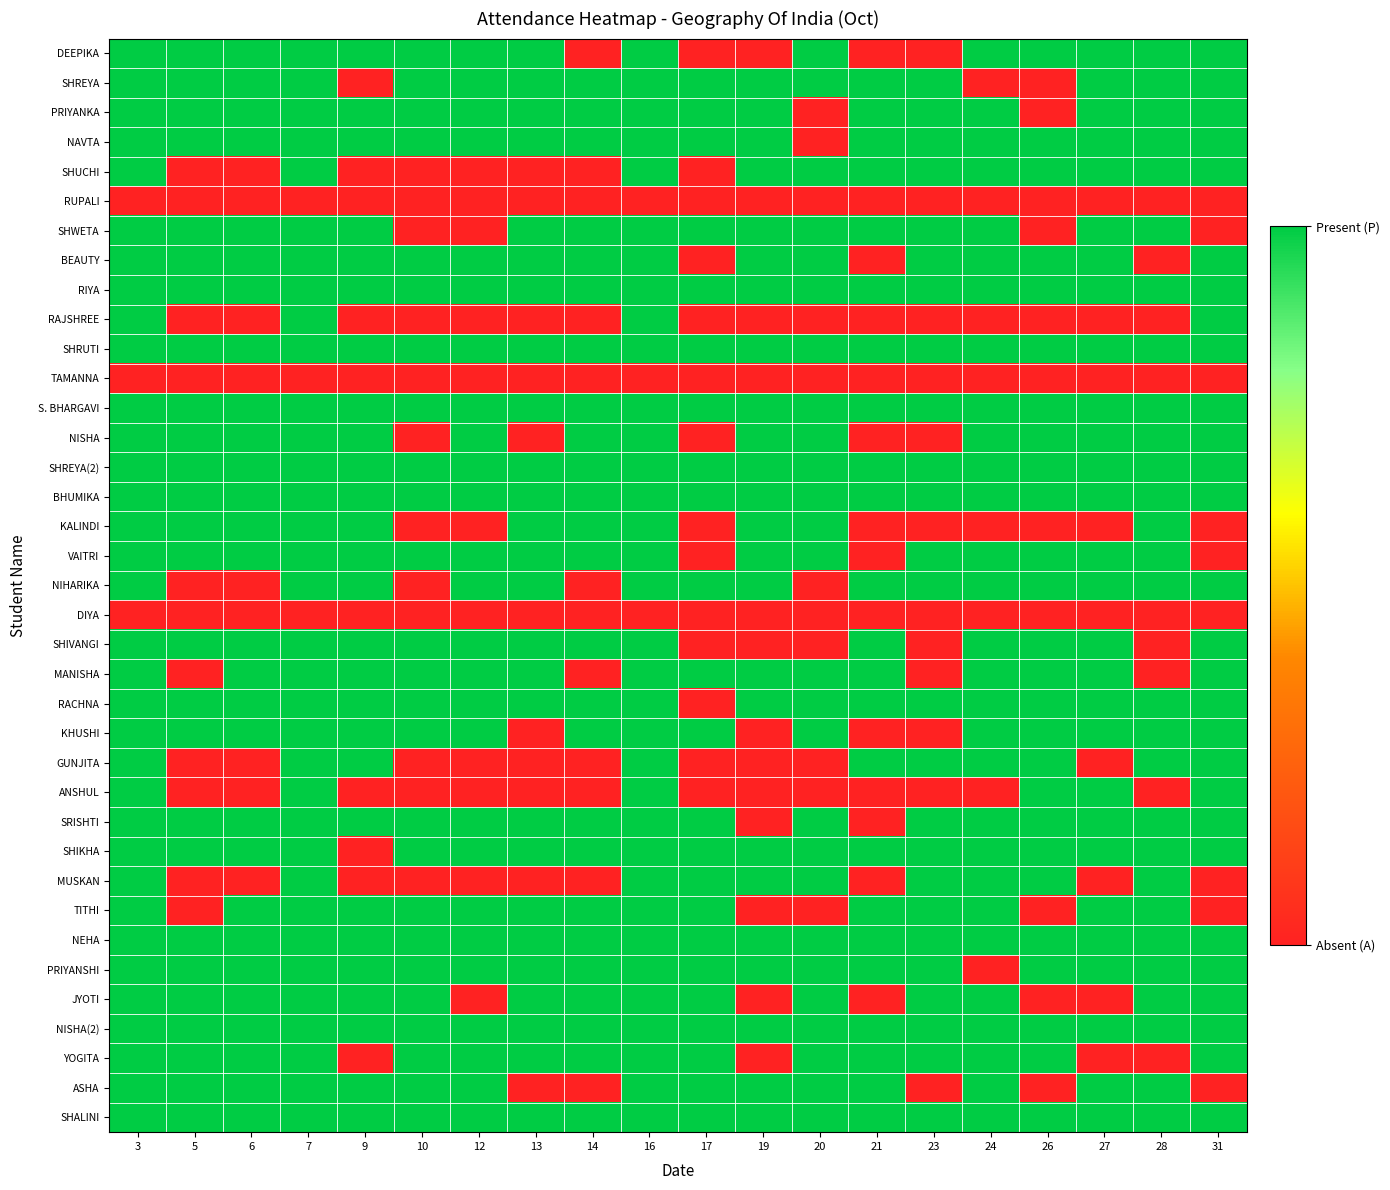

Reading left to right, transcribe all the data shown in this chart.

DEEPIKA: 3=1	5=1	6=1	7=1	9=1	10=1	12=1	13=1	14=0	16=1	17=0	19=0	20=1	21=0	23=0	24=1	26=1	27=1	28=1	31=1
SHREYA: 3=1	5=1	6=1	7=1	9=0	10=1	12=1	13=1	14=1	16=1	17=1	19=1	20=1	21=1	23=1	24=0	26=0	27=1	28=1	31=1
PRIYANKA: 3=1	5=1	6=1	7=1	9=1	10=1	12=1	13=1	14=1	16=1	17=1	19=1	20=0	21=1	23=1	24=1	26=0	27=1	28=1	31=1
NAVTA: 3=1	5=1	6=1	7=1	9=1	10=1	12=1	13=1	14=1	16=1	17=1	19=1	20=0	21=1	23=1	24=1	26=1	27=1	28=1	31=1
SHUCHI: 3=1	5=0	6=0	7=1	9=0	10=0	12=0	13=0	14=0	16=1	17=0	19=1	20=1	21=1	23=1	24=1	26=1	27=1	28=1	31=1
RUPALI: 3=0	5=0	6=0	7=0	9=0	10=0	12=0	13=0	14=0	16=0	17=0	19=0	20=0	21=0	23=0	24=0	26=0	27=0	28=0	31=0
SHWETA: 3=1	5=1	6=1	7=1	9=1	10=0	12=0	13=1	14=1	16=1	17=1	19=1	20=1	21=1	23=1	24=1	26=0	27=1	28=1	31=0
BEAUTY: 3=1	5=1	6=1	7=1	9=1	10=1	12=1	13=1	14=1	16=1	17=0	19=1	20=1	21=0	23=1	24=1	26=1	27=1	28=0	31=1
RIYA: 3=1	5=1	6=1	7=1	9=1	10=1	12=1	13=1	14=1	16=1	17=1	19=1	20=1	21=1	23=1	24=1	26=1	27=1	28=1	31=1
RAJSHREE: 3=1	5=0	6=0	7=1	9=0	10=0	12=0	13=0	14=0	16=1	17=0	19=0	20=0	21=0	23=0	24=0	26=0	27=0	28=0	31=1
SHRUTI: 3=1	5=1	6=1	7=1	9=1	10=1	12=1	13=1	14=1	16=1	17=1	19=1	20=1	21=1	23=1	24=1	26=1	27=1	28=1	31=1
TAMANNA: 3=0	5=0	6=0	7=0	9=0	10=0	12=0	13=0	14=0	16=0	17=0	19=0	20=0	21=0	23=0	24=0	26=0	27=0	28=0	31=0
S. BHARGAVI: 3=1	5=1	6=1	7=1	9=1	10=1	12=1	13=1	14=1	16=1	17=1	19=1	20=1	21=1	23=1	24=1	26=1	27=1	28=1	31=1
NISHA: 3=1	5=1	6=1	7=1	9=1	10=0	12=1	13=0	14=1	16=1	17=0	19=1	20=1	21=0	23=0	24=1	26=1	27=1	28=1	31=1
SHREYA(2): 3=1	5=1	6=1	7=1	9=1	10=1	12=1	13=1	14=1	16=1	17=1	19=1	20=1	21=1	23=1	24=1	26=1	27=1	28=1	31=1
BHUMIKA: 3=1	5=1	6=1	7=1	9=1	10=1	12=1	13=1	14=1	16=1	17=1	19=1	20=1	21=1	23=1	24=1	26=1	27=1	28=1	31=1
KALINDI: 3=1	5=1	6=1	7=1	9=1	10=0	12=0	13=1	14=1	16=1	17=0	19=1	20=1	21=0	23=0	24=0	26=0	27=0	28=1	31=0
VAITRI: 3=1	5=1	6=1	7=1	9=1	10=1	12=1	13=1	14=1	16=1	17=0	19=1	20=1	21=0	23=1	24=1	26=1	27=1	28=1	31=0
NIHARIKA: 3=1	5=0	6=0	7=1	9=1	10=0	12=1	13=1	14=0	16=1	17=1	19=1	20=0	21=1	23=1	24=1	26=1	27=1	28=1	31=1
DIYA: 3=0	5=0	6=0	7=0	9=0	10=0	12=0	13=0	14=0	16=0	17=0	19=0	20=0	21=0	23=0	24=0	26=0	27=0	28=0	31=0
SHIVANGI: 3=1	5=1	6=1	7=1	9=1	10=1	12=1	13=1	14=1	16=1	17=0	19=0	20=0	21=1	23=0	24=1	26=1	27=1	28=0	31=1
MANISHA: 3=1	5=0	6=1	7=1	9=1	10=1	12=1	13=1	14=0	16=1	17=1	19=1	20=1	21=1	23=0	24=1	26=1	27=1	28=0	31=1
RACHNA: 3=1	5=1	6=1	7=1	9=1	10=1	12=1	13=1	14=1	16=1	17=0	19=1	20=1	21=1	23=1	24=1	26=1	27=1	28=1	31=1
KHUSHI: 3=1	5=1	6=1	7=1	9=1	10=1	12=1	13=0	14=1	16=1	17=1	19=0	20=1	21=0	23=0	24=1	26=1	27=1	28=1	31=1
GUNJITA: 3=1	5=0	6=0	7=1	9=1	10=0	12=0	13=0	14=0	16=1	17=0	19=0	20=0	21=1	23=1	24=1	26=1	27=0	28=1	31=1
ANSHUL: 3=1	5=0	6=0	7=1	9=0	10=0	12=0	13=0	14=0	16=1	17=0	19=0	20=0	21=0	23=0	24=0	26=1	27=1	28=0	31=1
SRISHTI: 3=1	5=1	6=1	7=1	9=1	10=1	12=1	13=1	14=1	16=1	17=1	19=0	20=1	21=0	23=1	24=1	26=1	27=1	28=1	31=1
SHIKHA: 3=1	5=1	6=1	7=1	9=0	10=1	12=1	13=1	14=1	16=1	17=1	19=1	20=1	21=1	23=1	24=1	26=1	27=1	28=1	31=1
MUSKAN: 3=1	5=0	6=0	7=1	9=0	10=0	12=0	13=0	14=0	16=1	17=1	19=1	20=1	21=0	23=1	24=1	26=1	27=0	28=1	31=0
TITHI: 3=1	5=0	6=1	7=1	9=1	10=1	12=1	13=1	14=1	16=1	17=1	19=0	20=0	21=1	23=1	24=1	26=0	27=1	28=1	31=0
NEHA: 3=1	5=1	6=1	7=1	9=1	10=1	12=1	13=1	14=1	16=1	17=1	19=1	20=1	21=1	23=1	24=1	26=1	27=1	28=1	31=1
PRIYANSHI: 3=1	5=1	6=1	7=1	9=1	10=1	12=1	13=1	14=1	16=1	17=1	19=1	20=1	21=1	23=1	24=0	26=1	27=1	28=1	31=1
JYOTI: 3=1	5=1	6=1	7=1	9=1	10=1	12=0	13=1	14=1	16=1	17=1	19=0	20=1	21=0	23=1	24=1	26=0	27=0	28=1	31=1
NISHA(2): 3=1	5=1	6=1	7=1	9=1	10=1	12=1	13=1	14=1	16=1	17=1	19=1	20=1	21=1	23=1	24=1	26=1	27=1	28=1	31=1
YOGITA: 3=1	5=1	6=1	7=1	9=0	10=1	12=1	13=1	14=1	16=1	17=1	19=0	20=1	21=1	23=1	24=1	26=1	27=0	28=0	31=1
ASHA: 3=1	5=1	6=1	7=1	9=1	10=1	12=1	13=0	14=0	16=1	17=1	19=1	20=1	21=1	23=0	24=1	26=0	27=1	28=1	31=0
SHALINI: 3=1	5=1	6=1	7=1	9=1	10=1	12=1	13=1	14=1	16=1	17=1	19=1	20=1	21=1	23=1	24=1	26=1	27=1	28=1	31=1